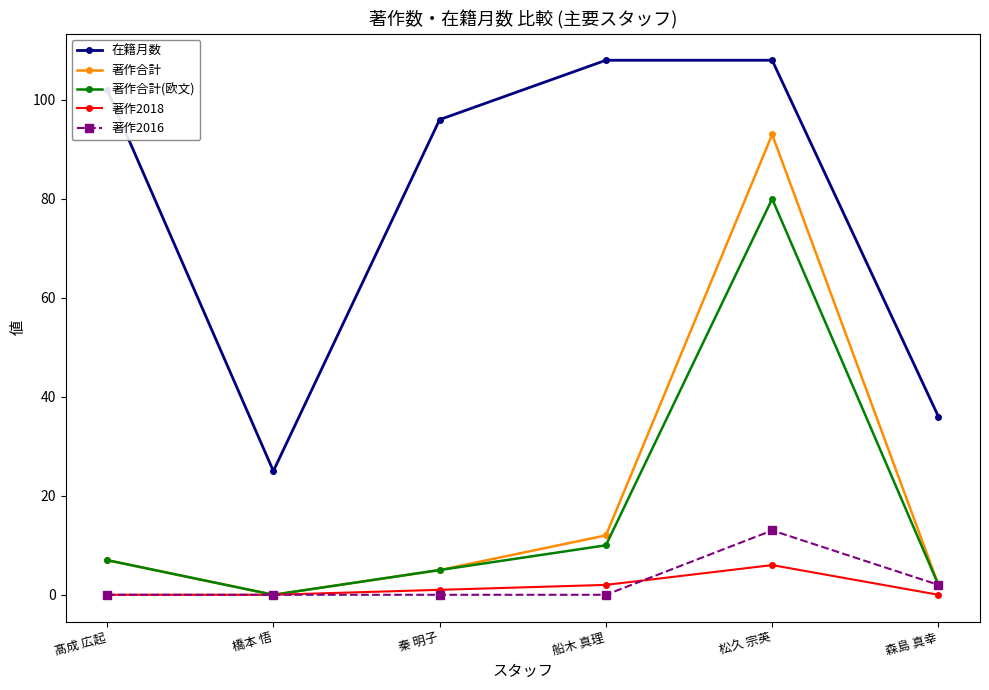

True or false: 著作2016 and 在籍月数 intersect in this chart.

False